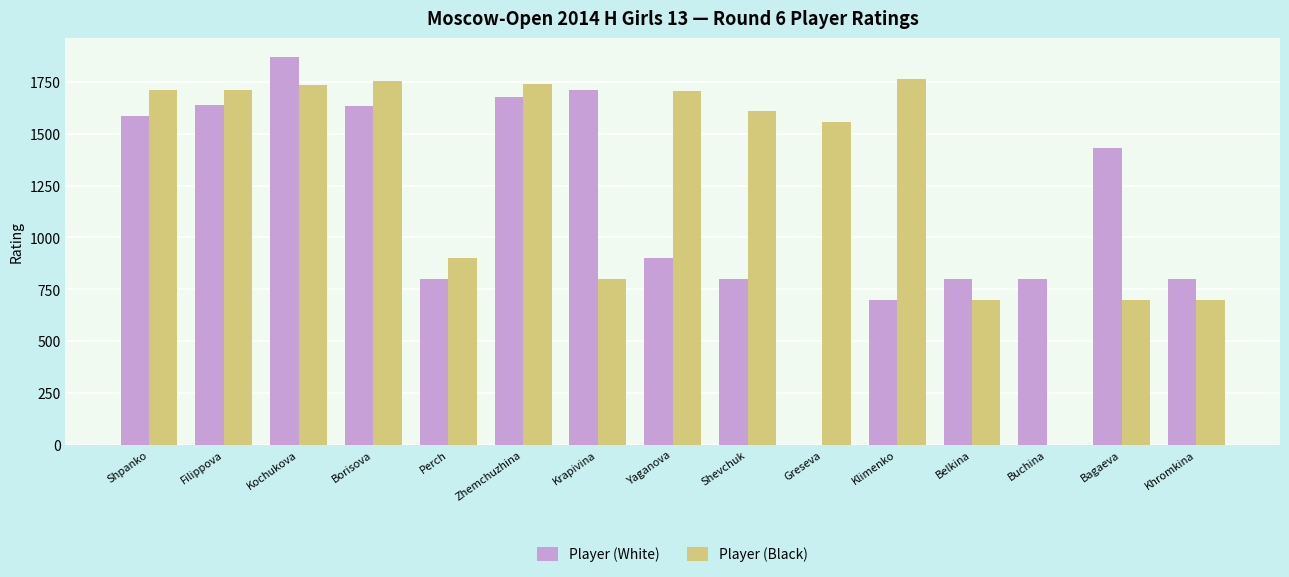

At which category is the sum across all series the highest?

Kochukova